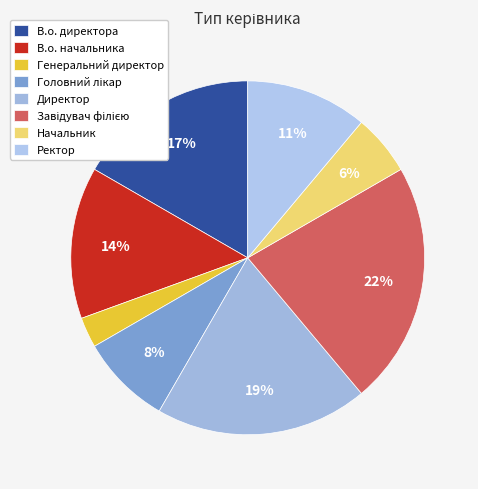

Which slice is the largest?

Завідувач філією